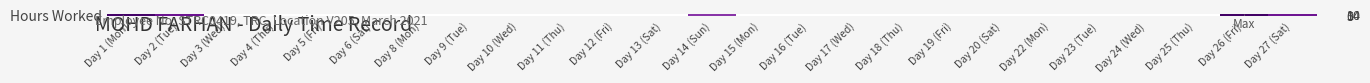

Between Day 5 (Fri) and Day 10 (Wed), which is larger?

Day 5 (Fri)